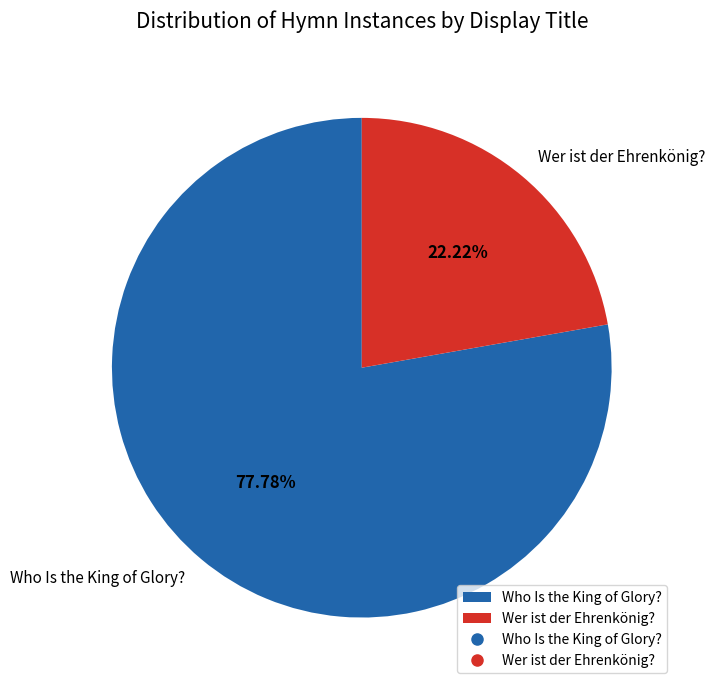

To the nearest percent, what is the difference between the Who Is the King of Glory? and Wer ist der Ehrenkönig? slice percentages?

56%